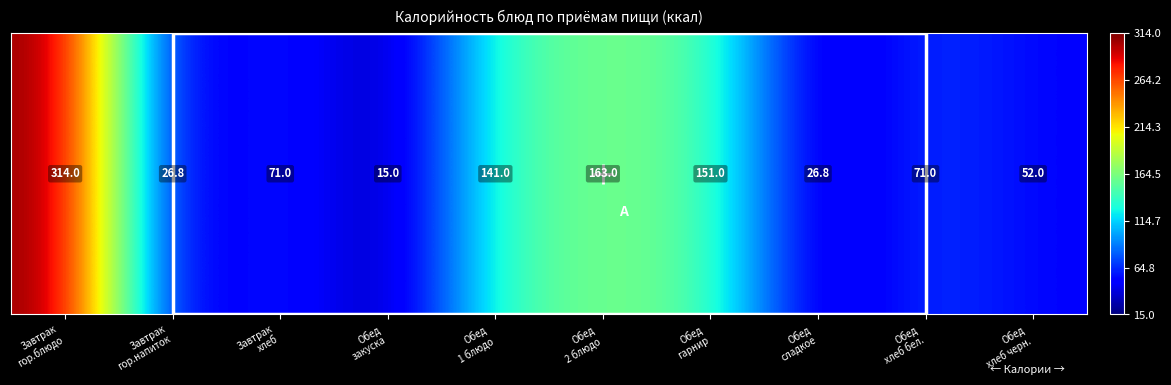

How many distinct data groups are displayed?

1